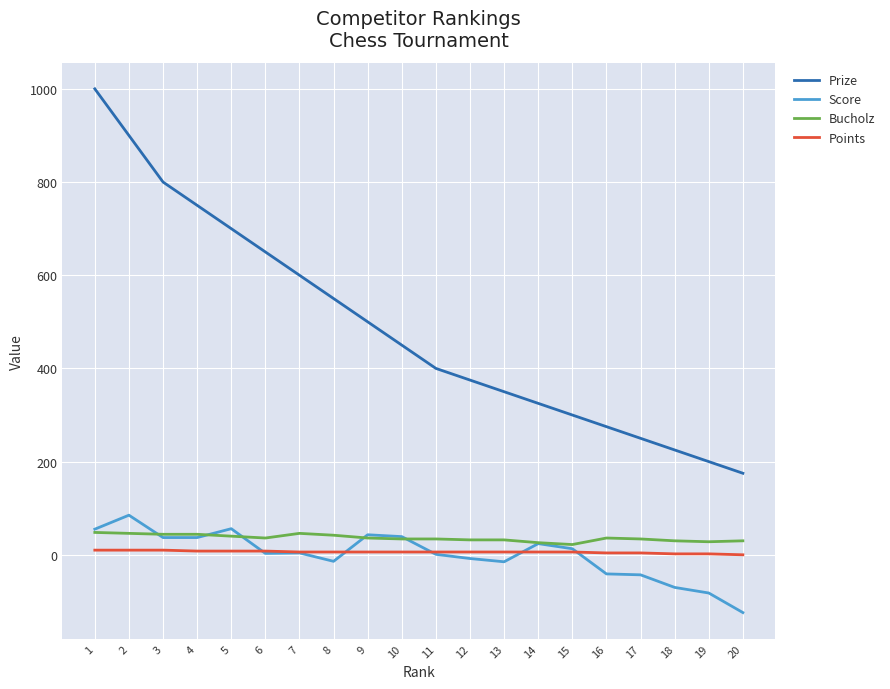

Which category has the highest value in the Score series?

2